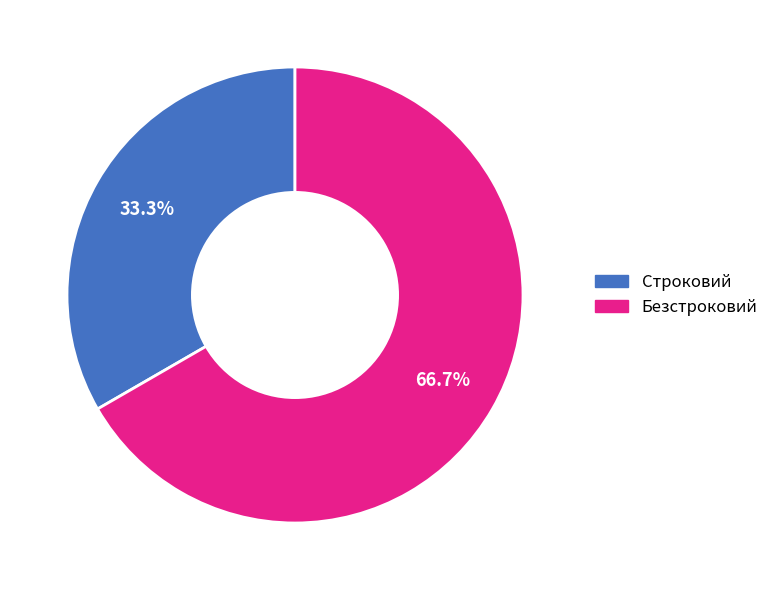

Is Строковий the majority of the pie?

No